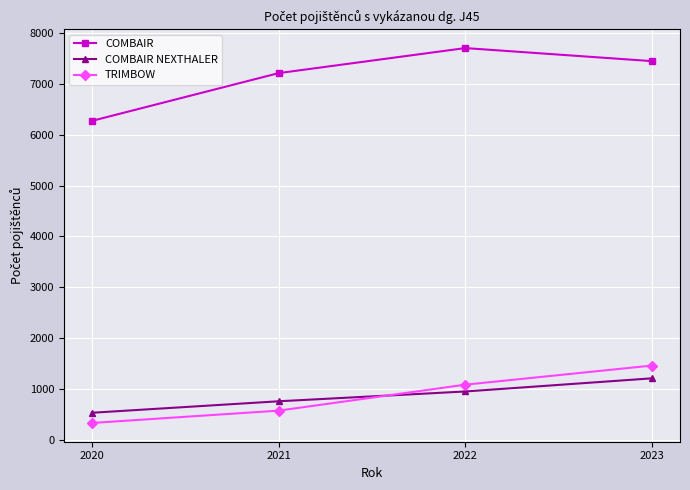

True or false: COMBAIR and COMBAIR NEXTHALER intersect in this chart.

False